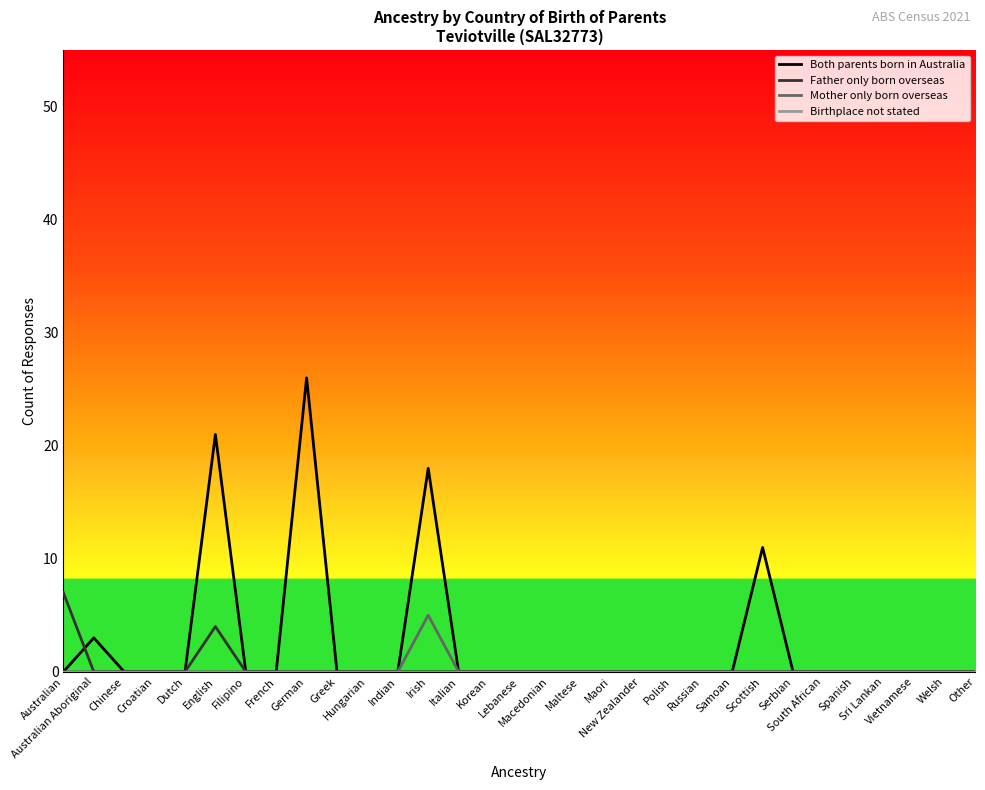

What is the maximum value for Mother only born overseas?

5